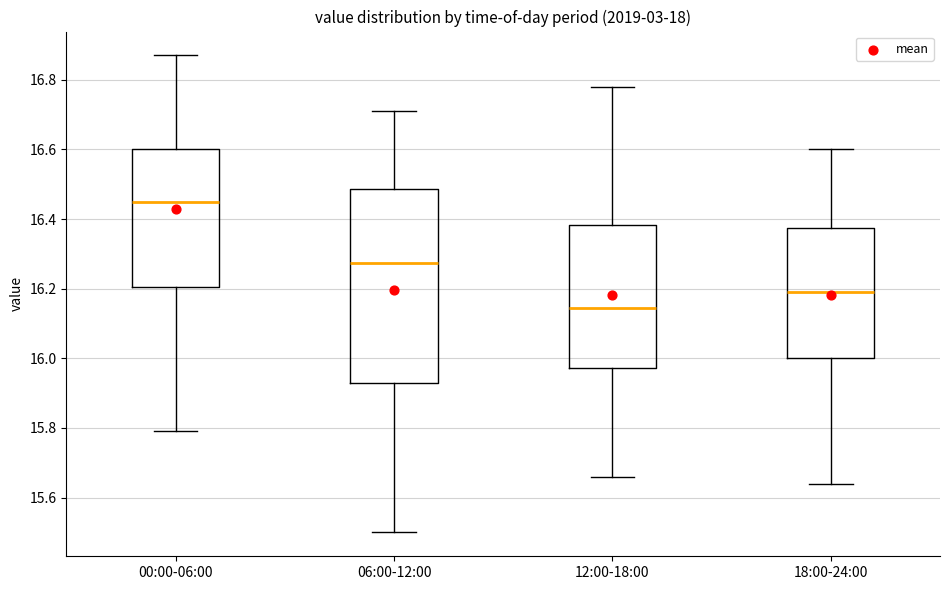

Which box is the tallest, from its lower edge to its upper edge?

06:00-12:00